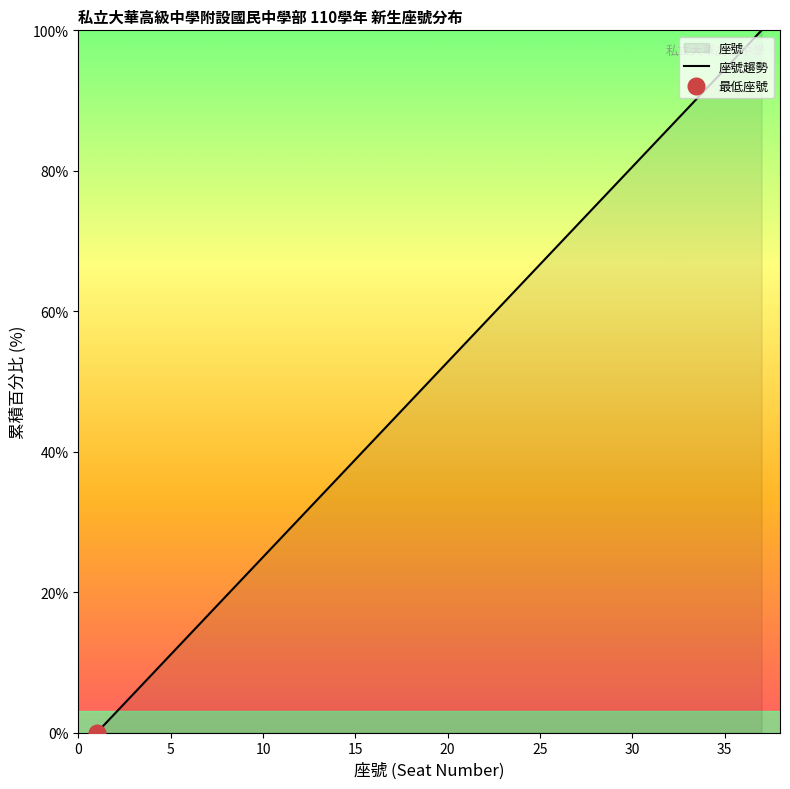

The value of 座號趨勢 at 10 is 17.3. True or false?

False